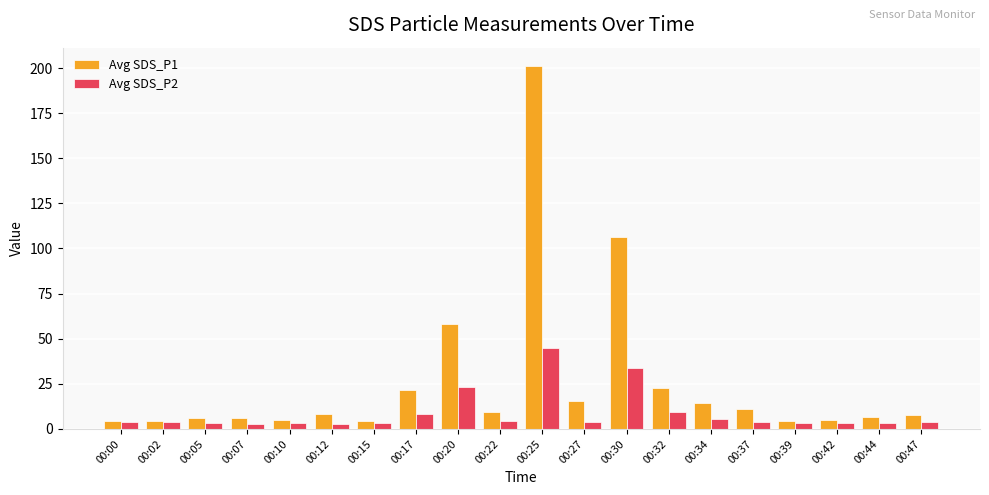

Which series has the largest range (max minus min)?

Avg SDS_P1